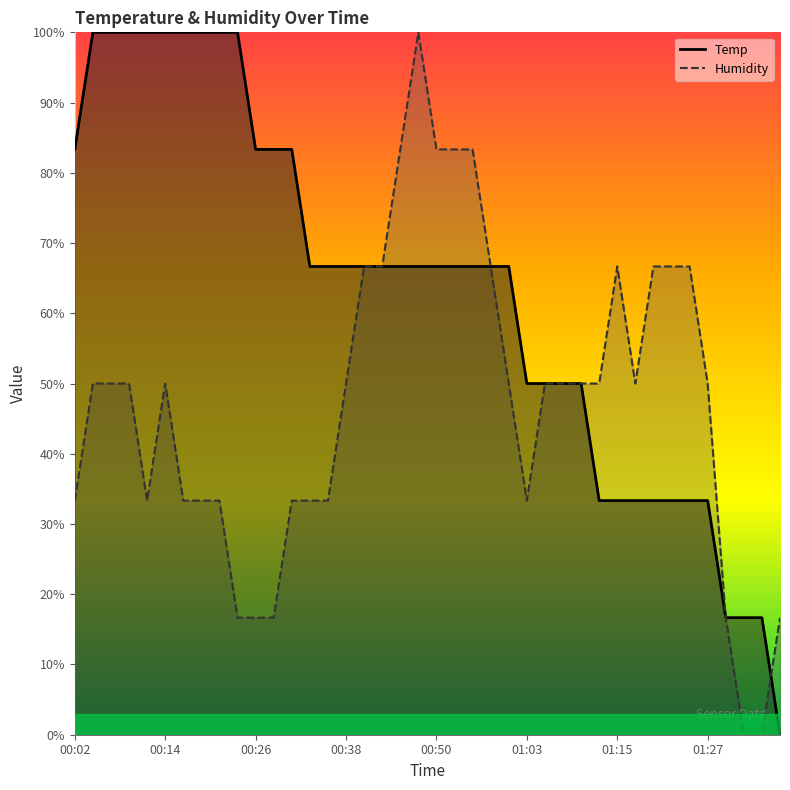

What is the total value across all series at 00:14?

1.5